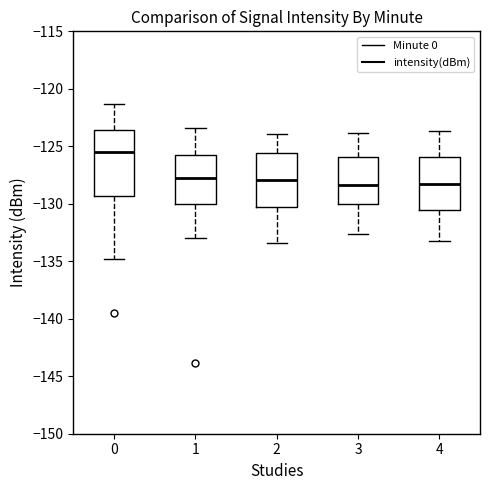

Which box has the highest median line?

0